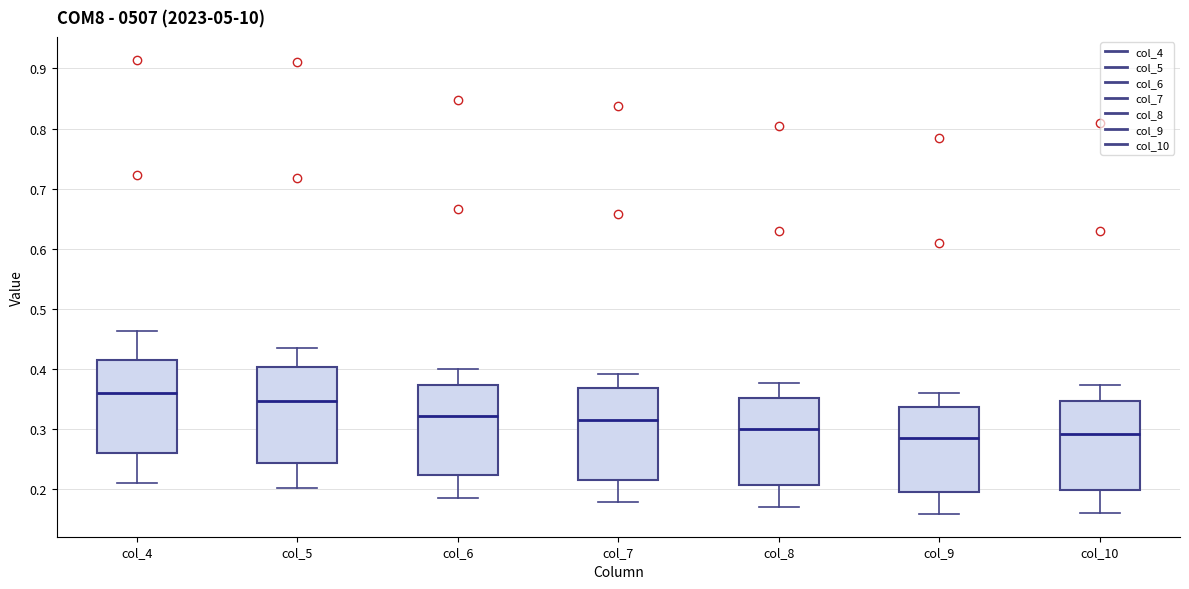

Reading left to right, read every box against the y-axis: the position of its median line, the range the box covers, and the ends of its whiskers. The values are not printed on the chart, so give them approximately, as read against the axis.

col_4: median 0.36, box 0.26 to 0.41, whiskers 0.21 to 0.46
col_5: median 0.35, box 0.24 to 0.40, whiskers 0.20 to 0.43
col_6: median 0.32, box 0.22 to 0.37, whiskers 0.18 to 0.40
col_7: median 0.31, box 0.21 to 0.37, whiskers 0.18 to 0.39
col_8: median 0.30, box 0.21 to 0.35, whiskers 0.17 to 0.38
col_9: median 0.28, box 0.19 to 0.34, whiskers 0.16 to 0.36
col_10: median 0.29, box 0.20 to 0.35, whiskers 0.16 to 0.37